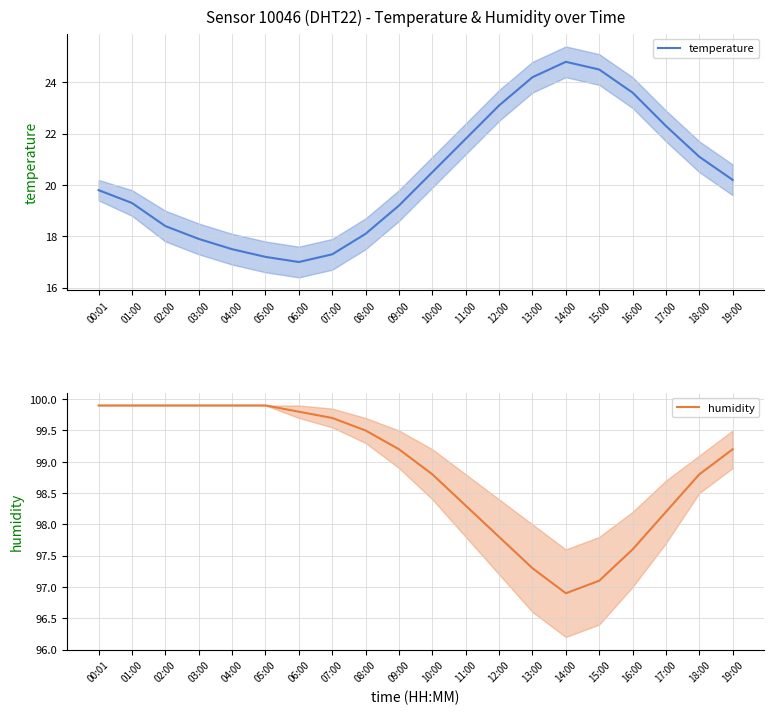

What is the label of the 7th point from the left?

06:00